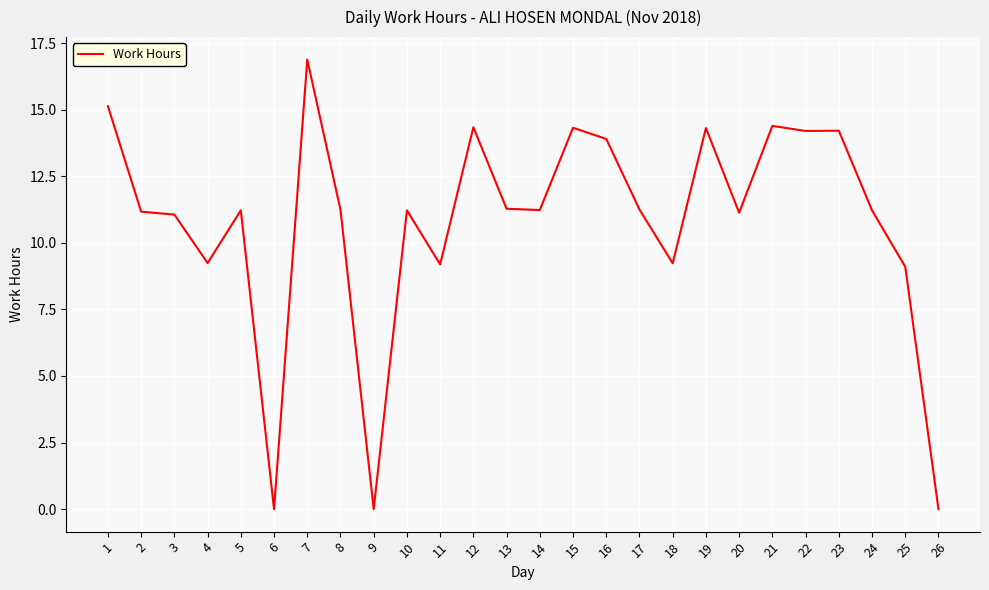

Approximately how many times larger is the value at 18 compared to 20?

0.8